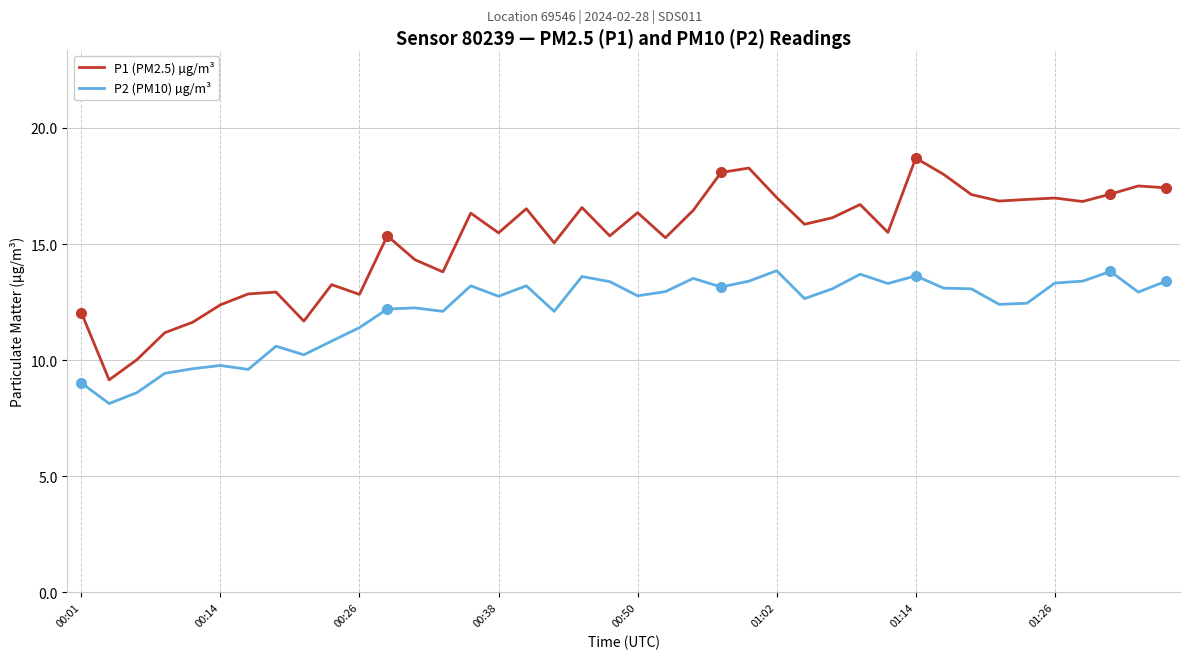

True or false: P1 (PM2.5) µg/m³ and P2 (PM10) µg/m³ intersect in this chart.

False